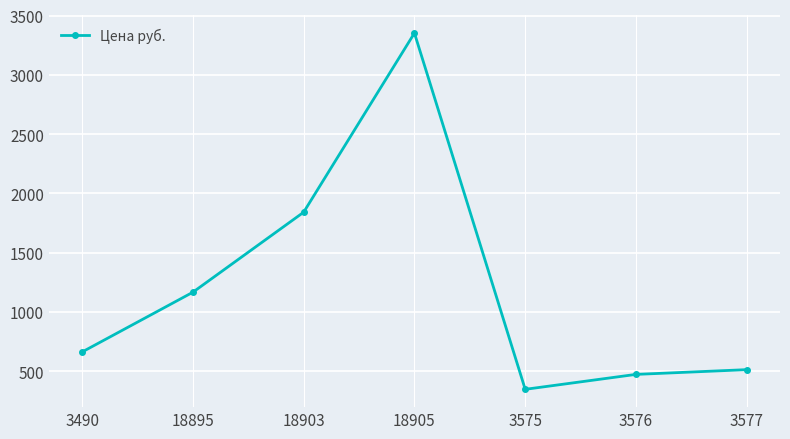

Which label corresponds to the smallest value in the chart?

3575